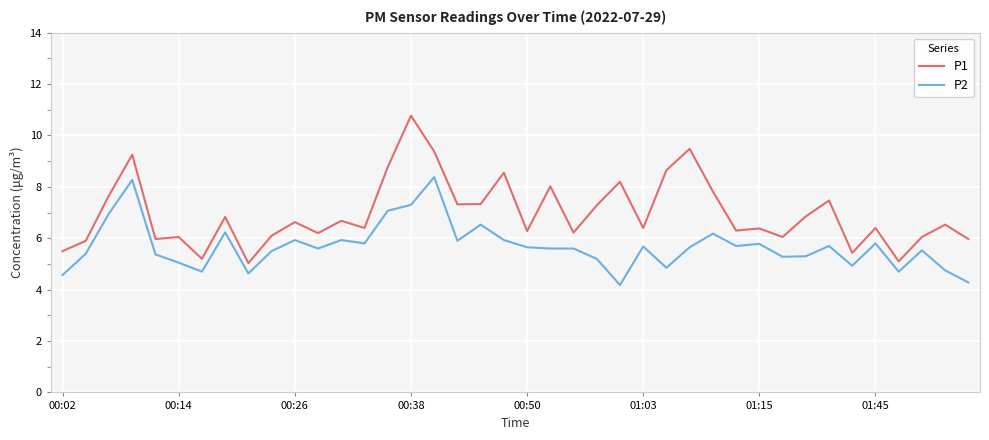

True or false: P2 and P1 intersect in this chart.

False